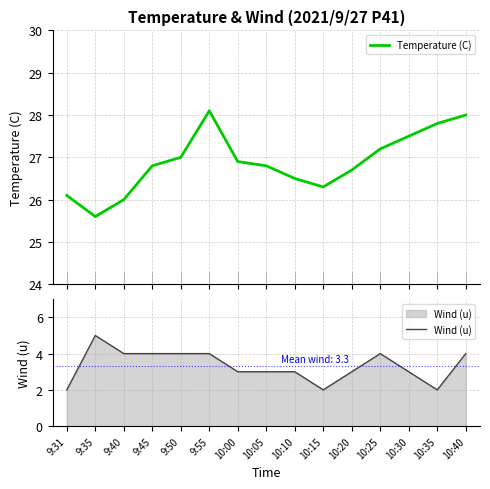

How many lines are shown in the chart?

2